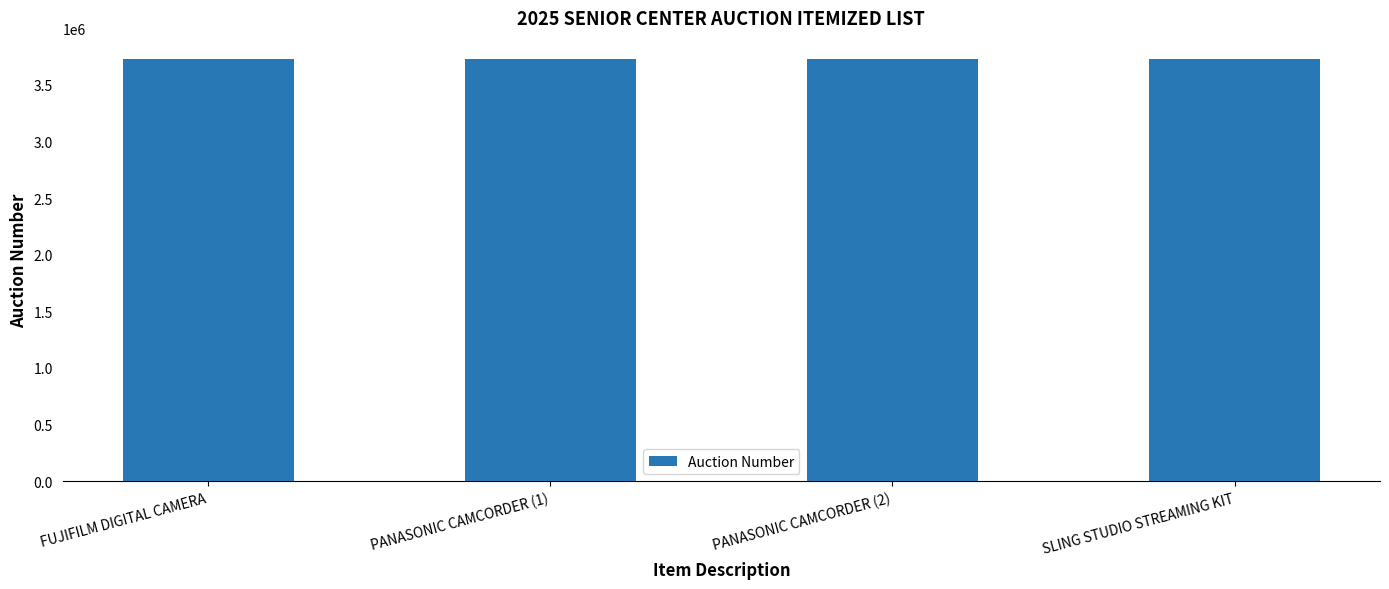

The value at PANASONIC CAMCORDER (2) is 3727231. True or false?

True